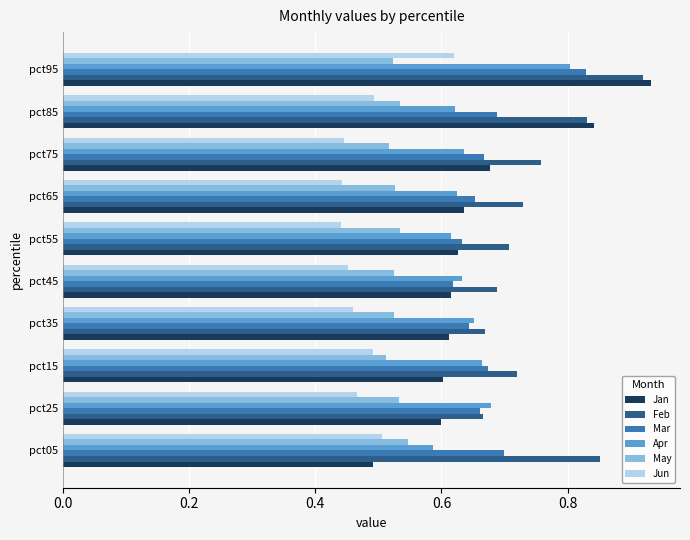

What is the sum of all Feb values?

7.5